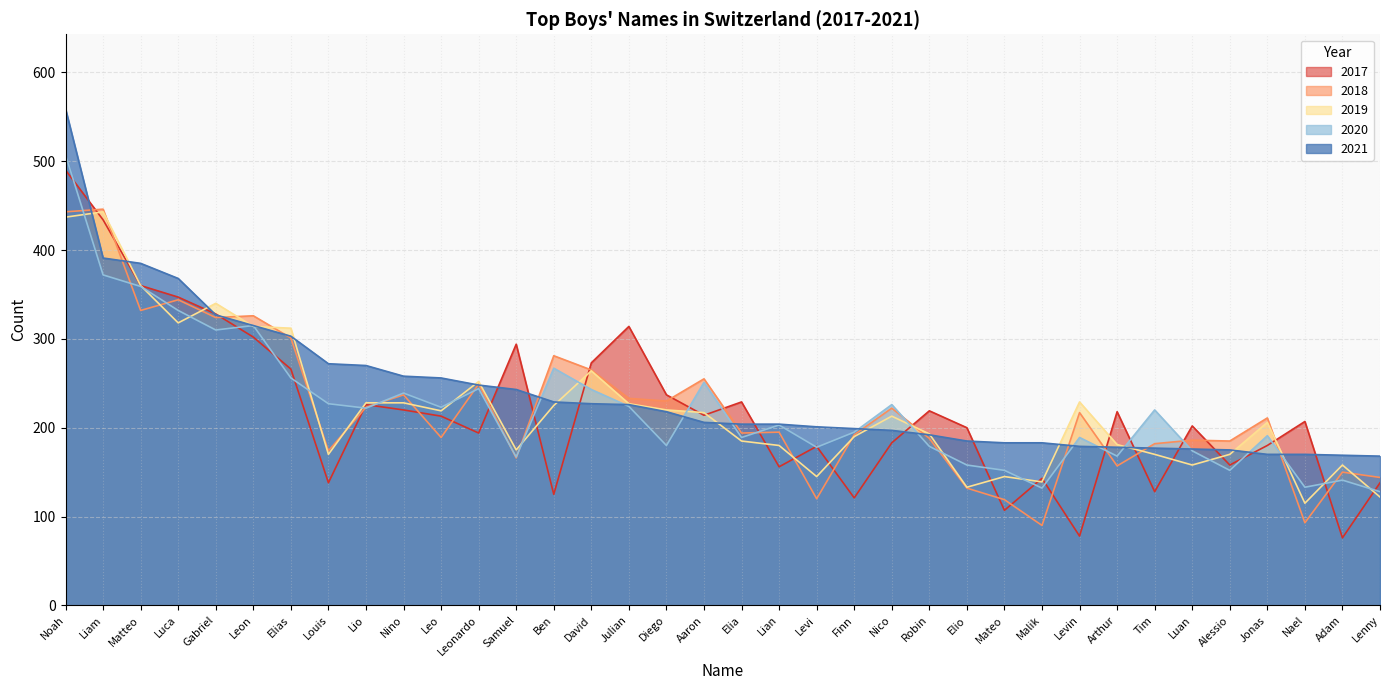

True or false: 2018 has more than 0 interior local peaks.

True